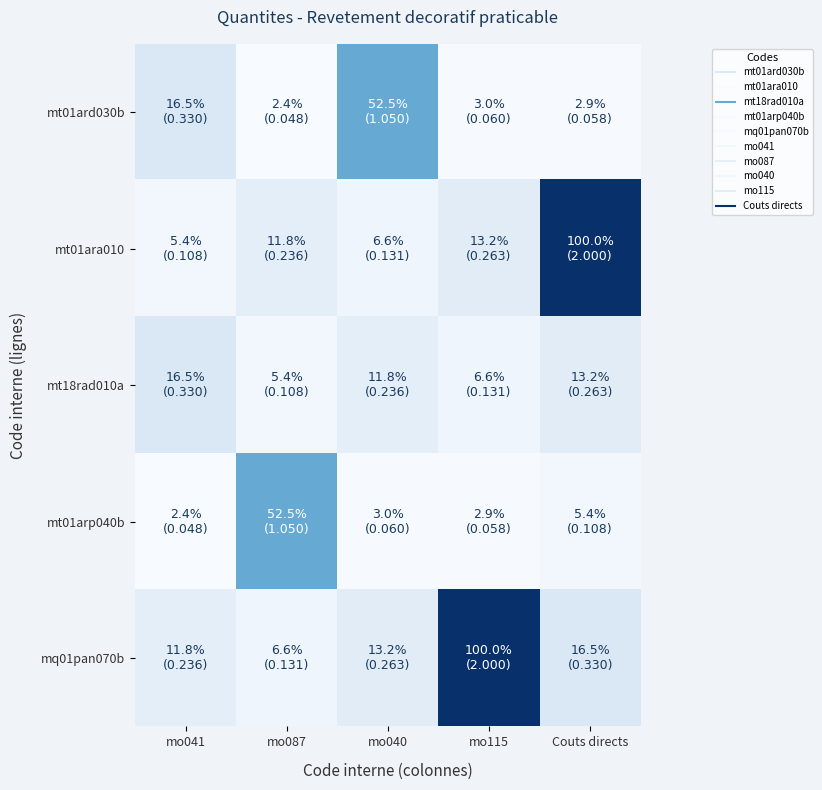

What is the total value across all series at mo087?

1.6